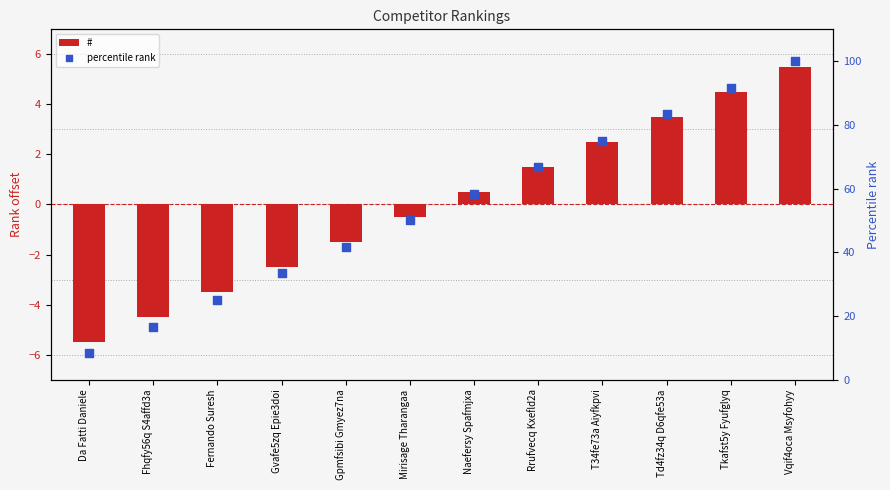

Which series contains the highest Y value?

percentile rank